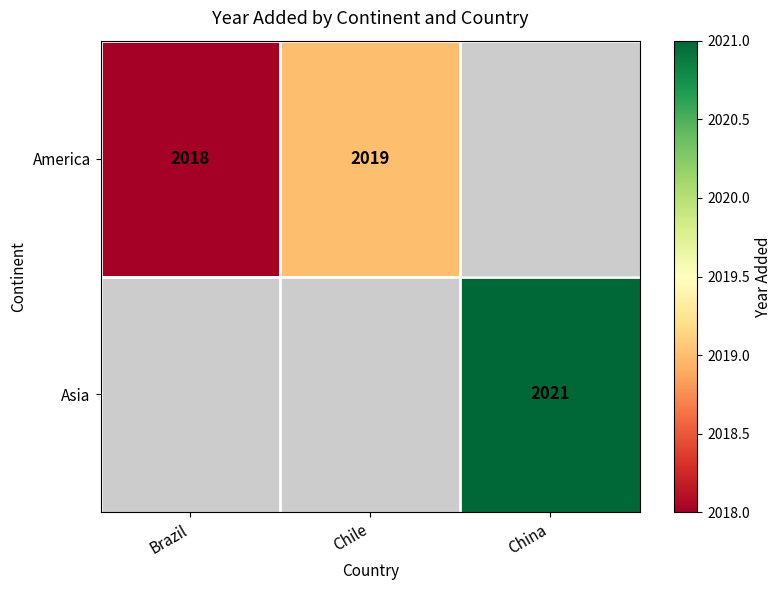

True or false: America has a value of 2019 at Chile.

True